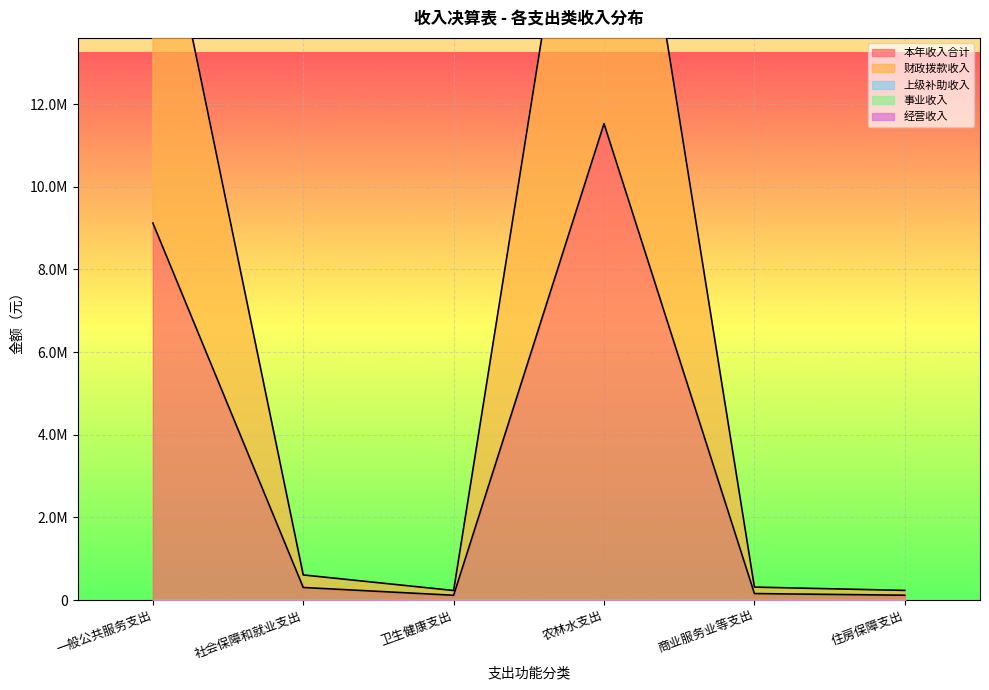

What are all the series names shown in the legend?

本年收入合计, 财政拨款收入, 上级补助收入, 事业收入, 经营收入